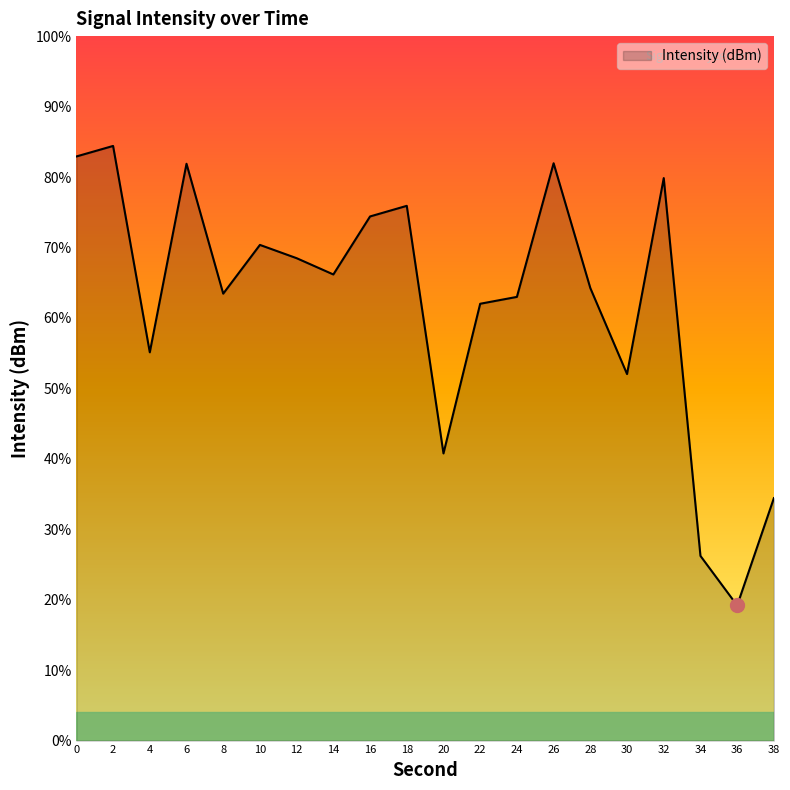

List the labels in order of value, smallest first.

36, 34, 38, 20, 30, 4, 22, 24, 8, 28, 14, 12, 10, 16, 18, 32, 6, 26, 0, 2